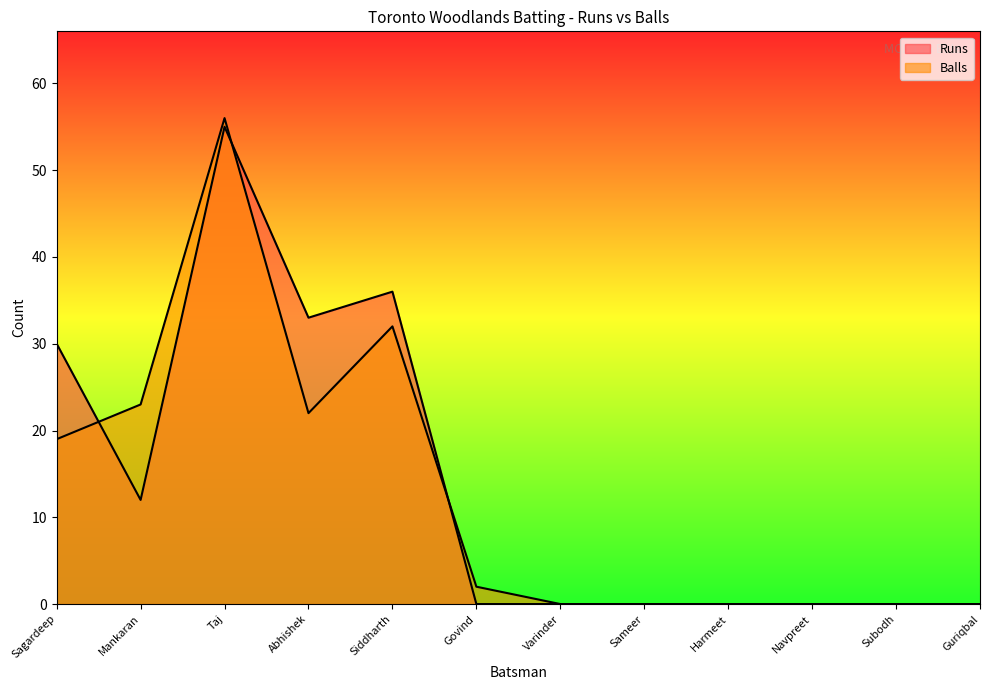

Which has a higher value, Sagardeep or Siddharth?

Siddharth